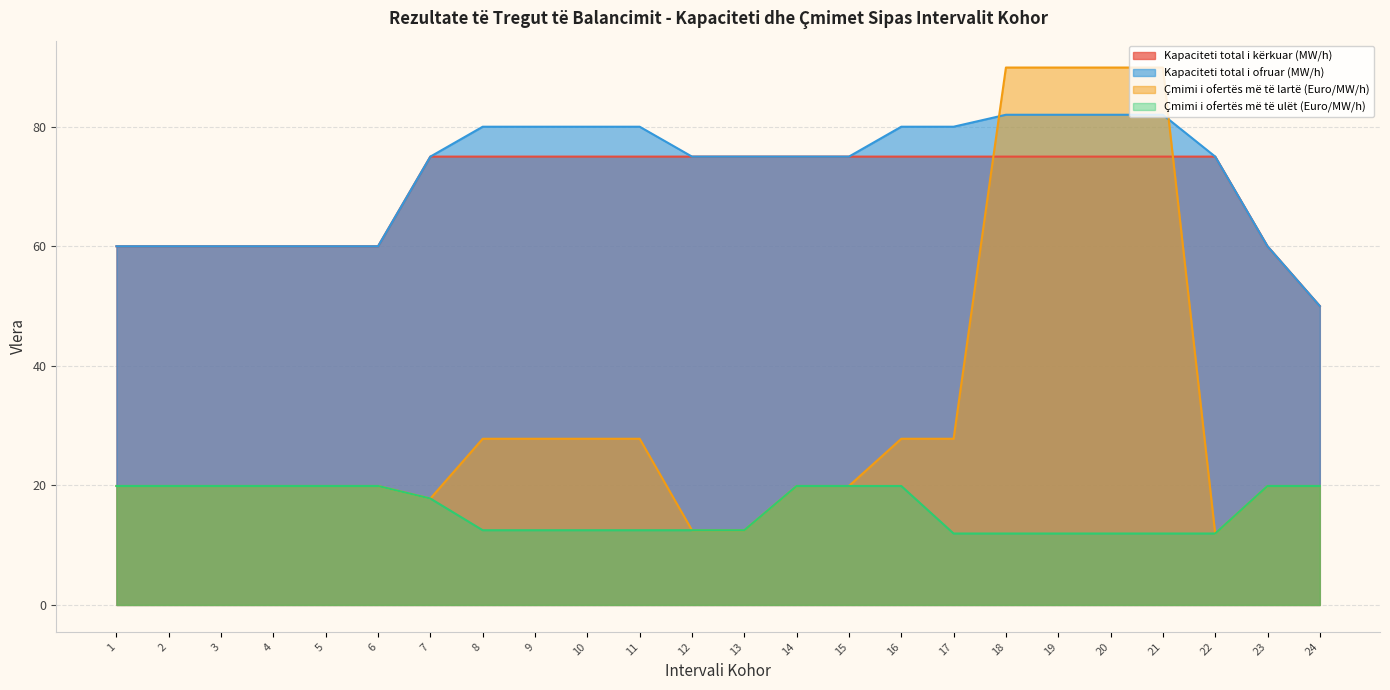

What is the lowest value of the Kapaciteti total i kërkuar (MW/h) series?

50.0